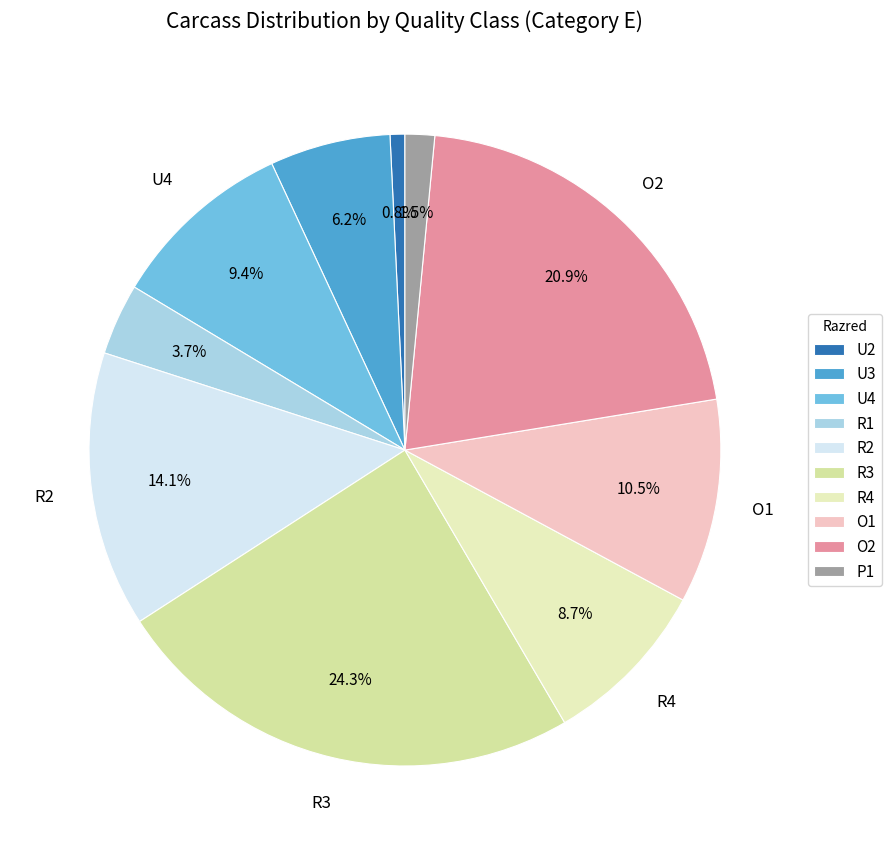

The R3 slice represents 24% of the pie. True or false?

True